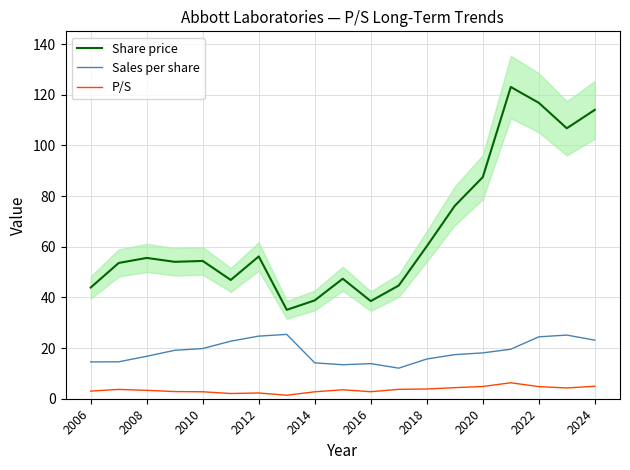

How many categories are shown in the chart?

19